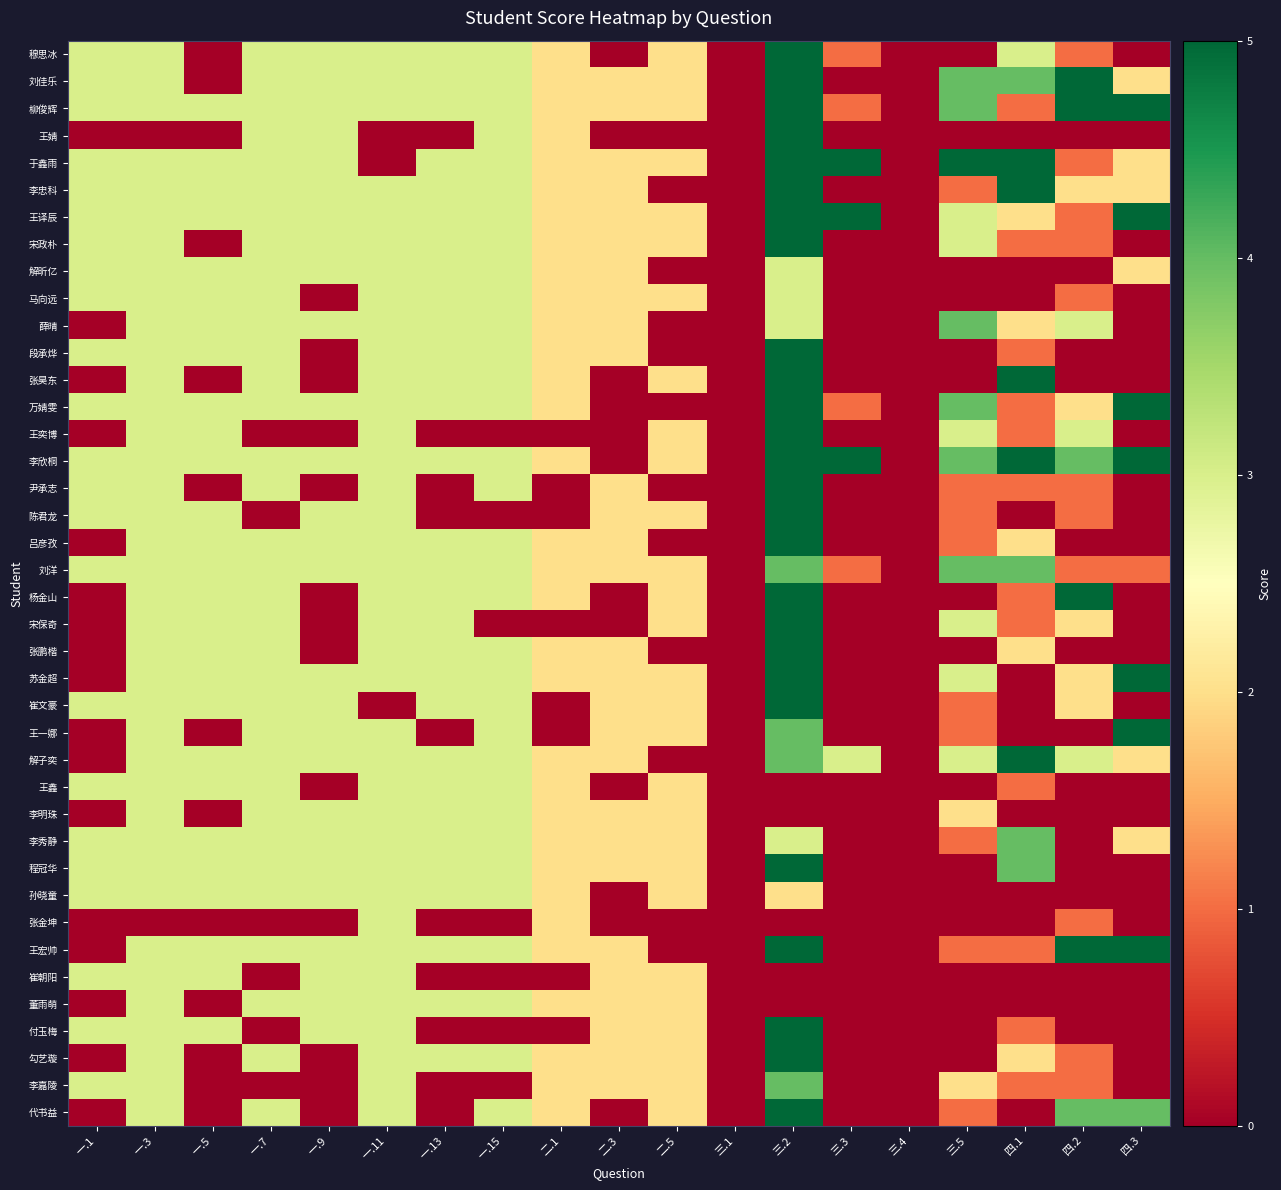

How many distinct data groups are displayed?

40